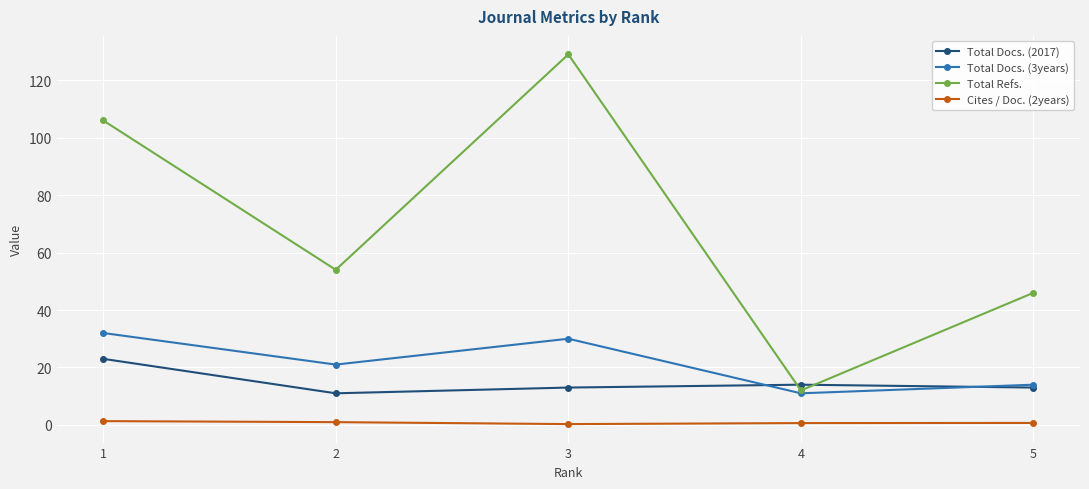

At which label does Total Docs. (2017) first exceed 13?

1